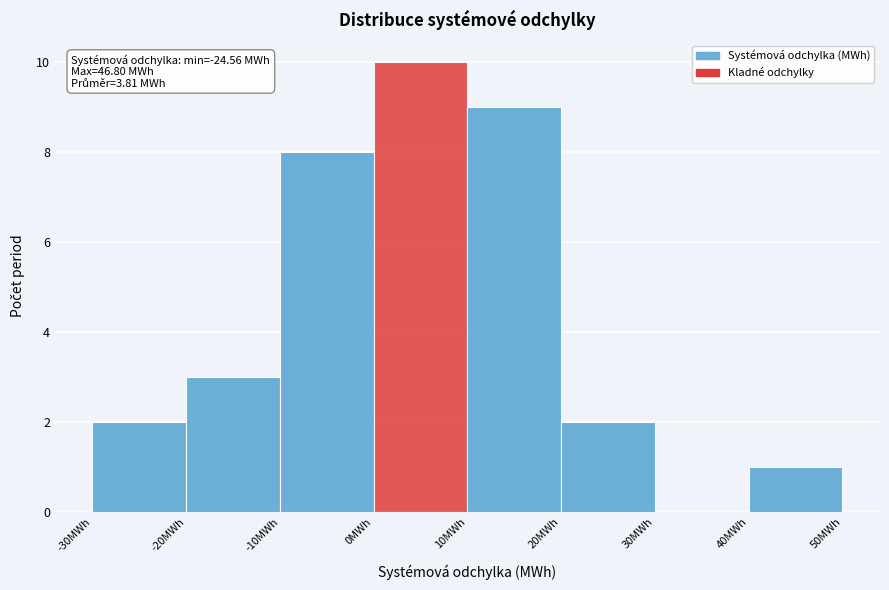

Over which range of the x-axis is the bar tallest?

0 to 10